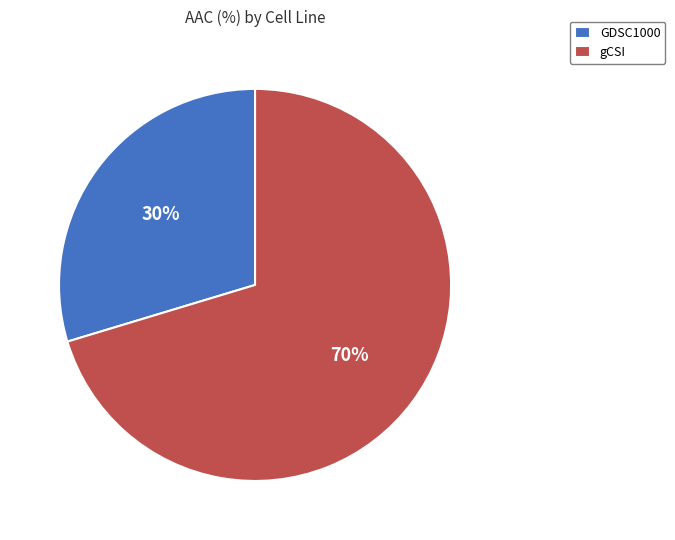

Is GDSC1000 the majority of the pie?

No